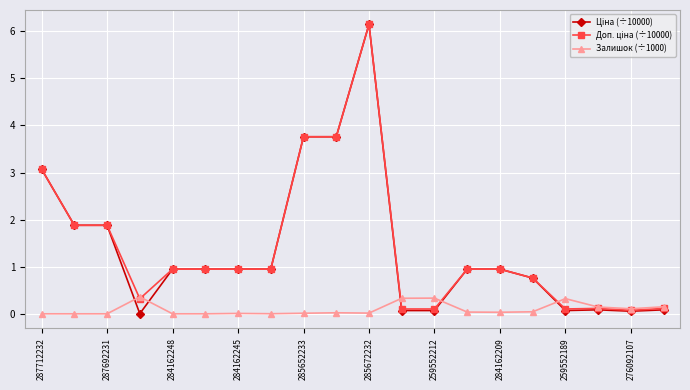

True or false: Залишок (÷1000) has more than 0 interior local peaks.

True